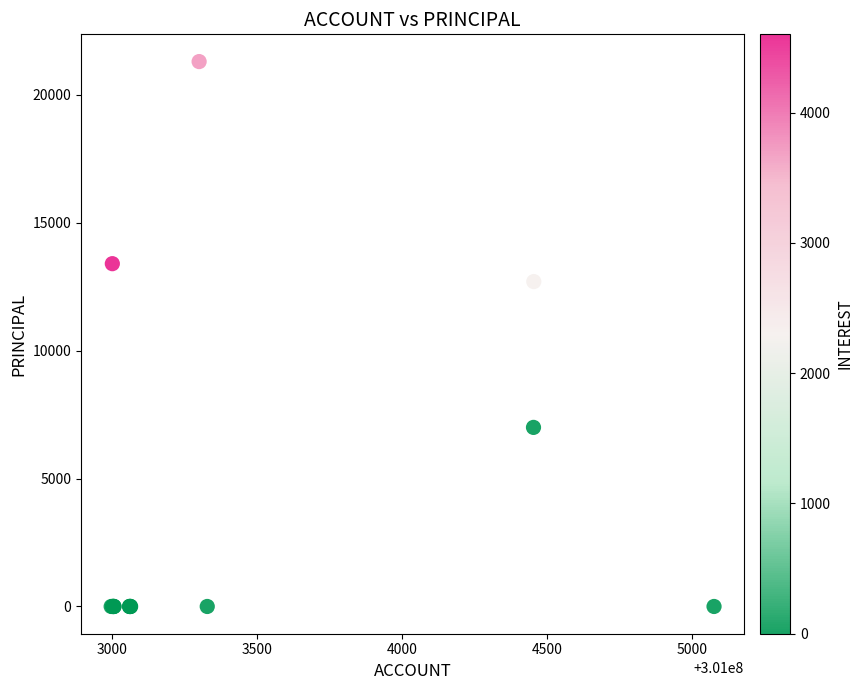

What Y value in the scatter plot is closest to 10650?

12700